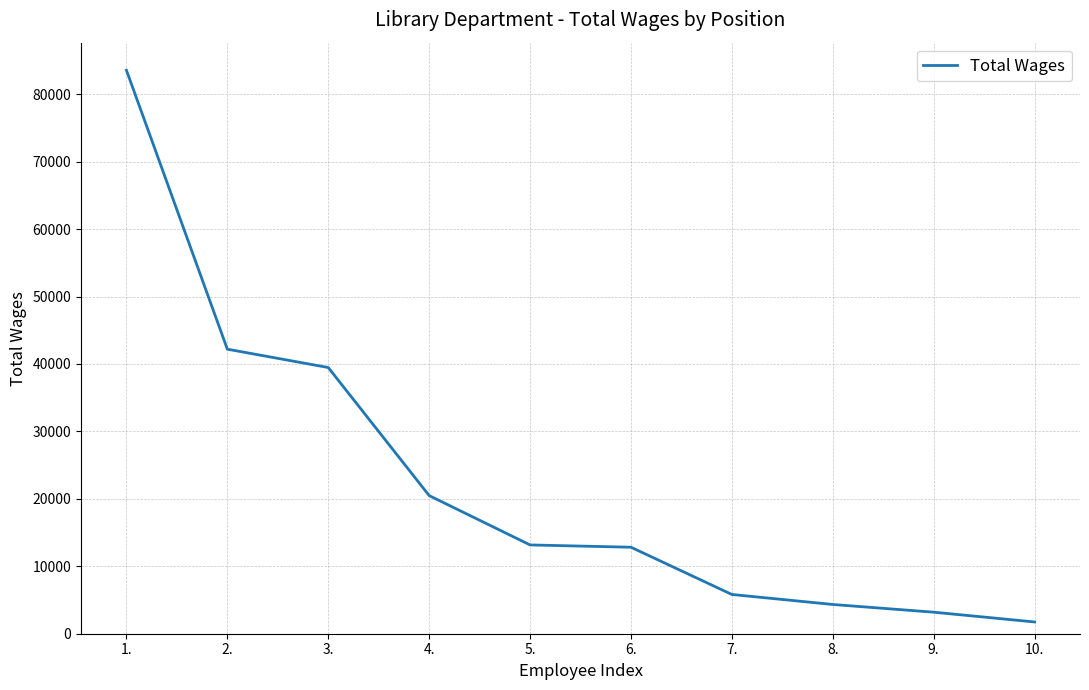

True or false: the data shows 6911 at 5..

False